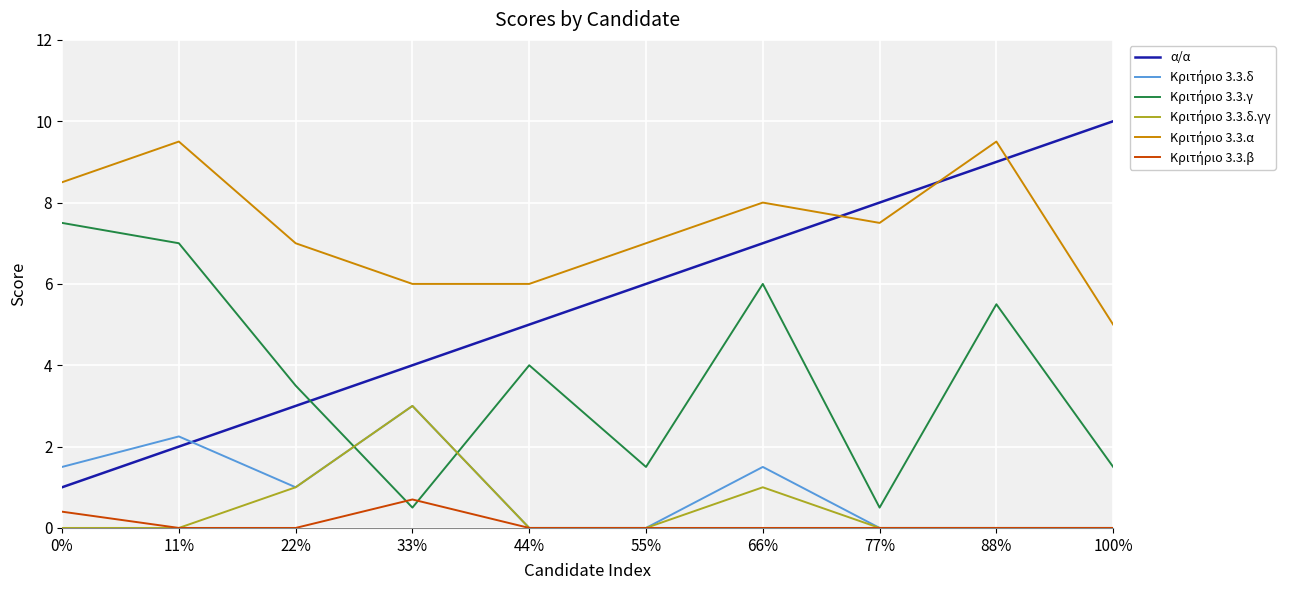

What is the lowest value of the α/α series?

1.0